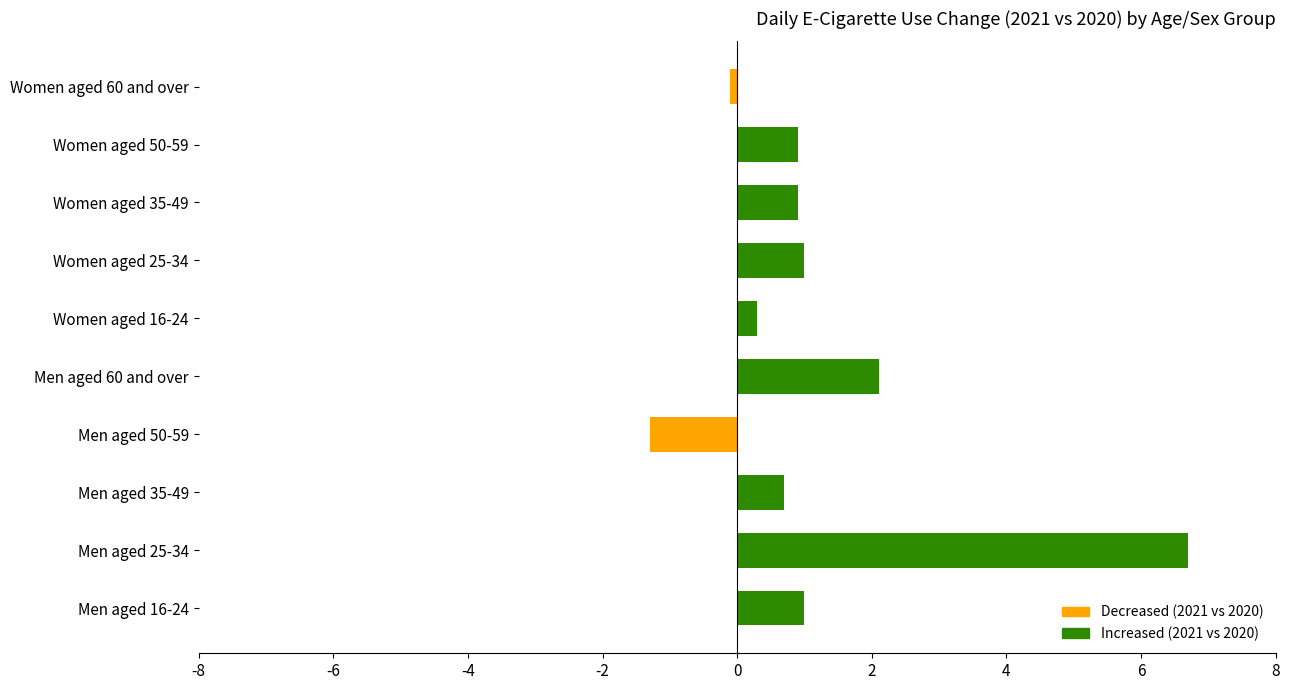

Are the bars horizontal?

Yes